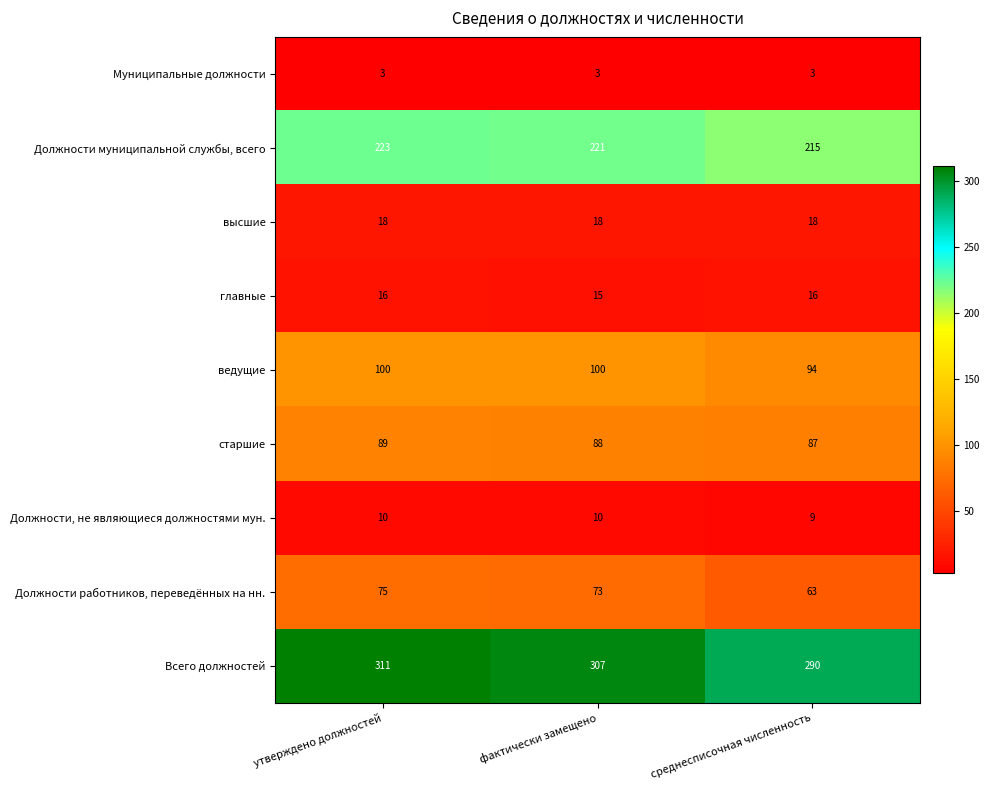

Between фактически замещено and среднесписочная численность, which series saw the biggest shift?

Всего должностей